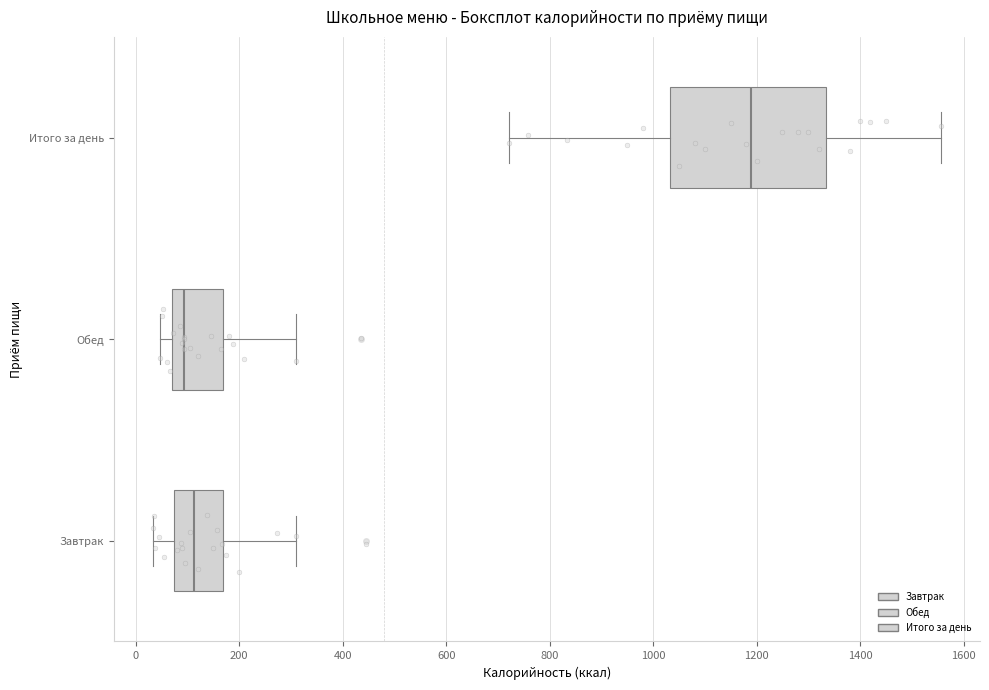

Reading bottom to top, read every box against the x-axis: the position of its median line, the range the box covers, and the ends of its whiskers. The values are not printed on the chart, so give them approximately, as read against the axis.

Завтрак: median 120, box 80 to 160, whiskers 40 to 320
Обед: median 100, box 80 to 160, whiskers 40 to 320
Итого за день: median 1200, box 1040 to 1340, whiskers 720 to 1560